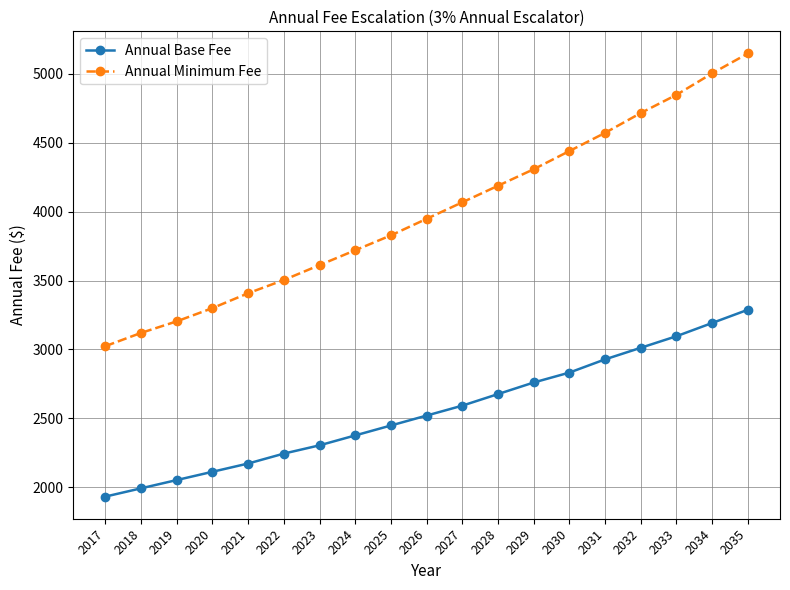

What is the spread (max minus min) of values at 2022?

1260